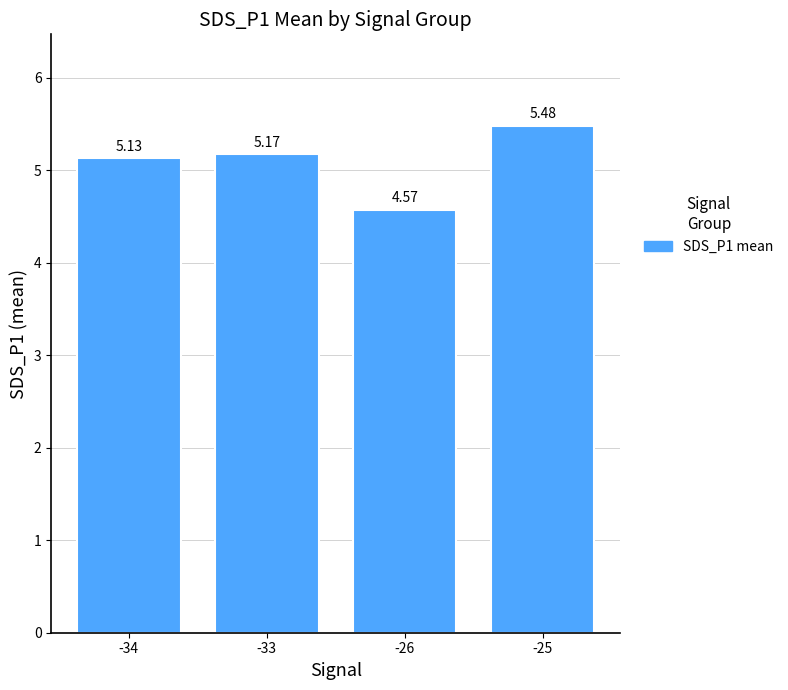

List the labels in order of value, largest first.

-25, -33, -34, -26